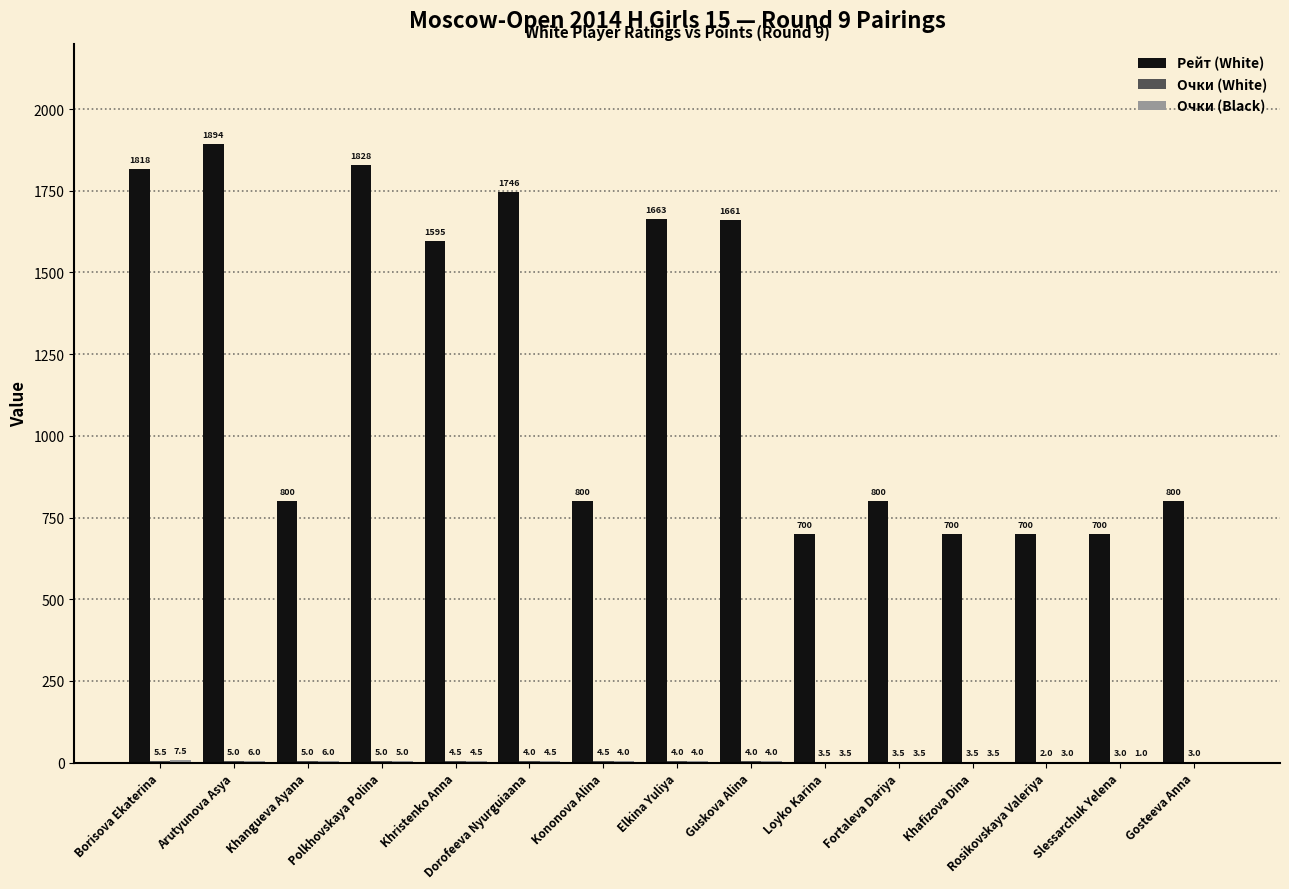

Read the Рейт (White) value at Fortaleva Dariya.

800.0